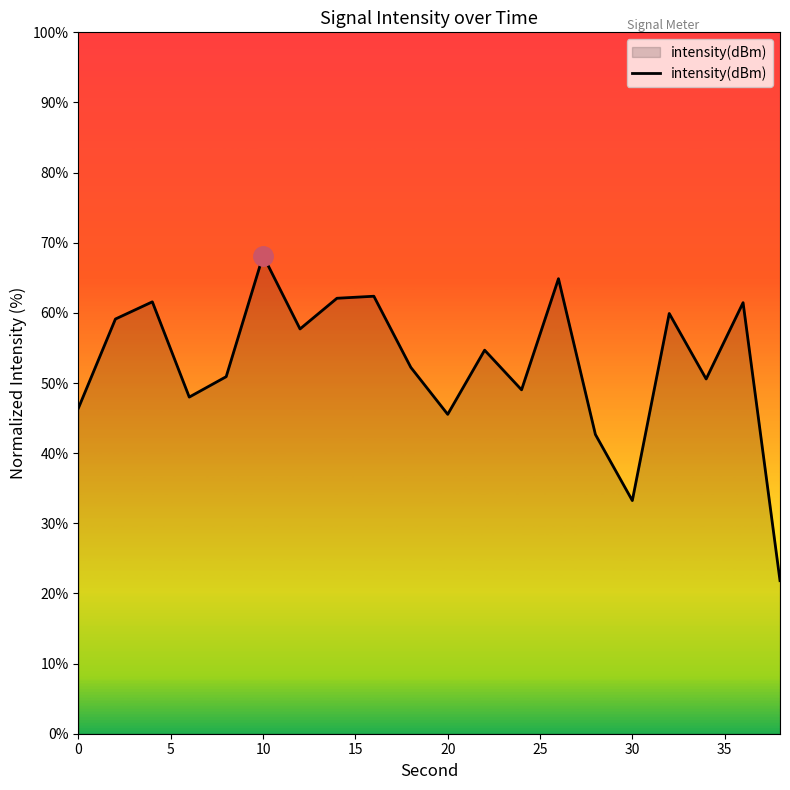

What is the smallest value displayed?

21.8